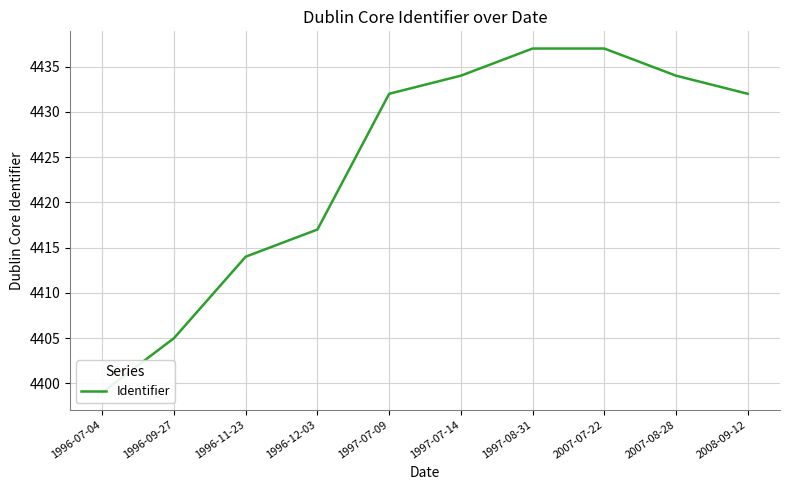

What is the sum of all values?

44241